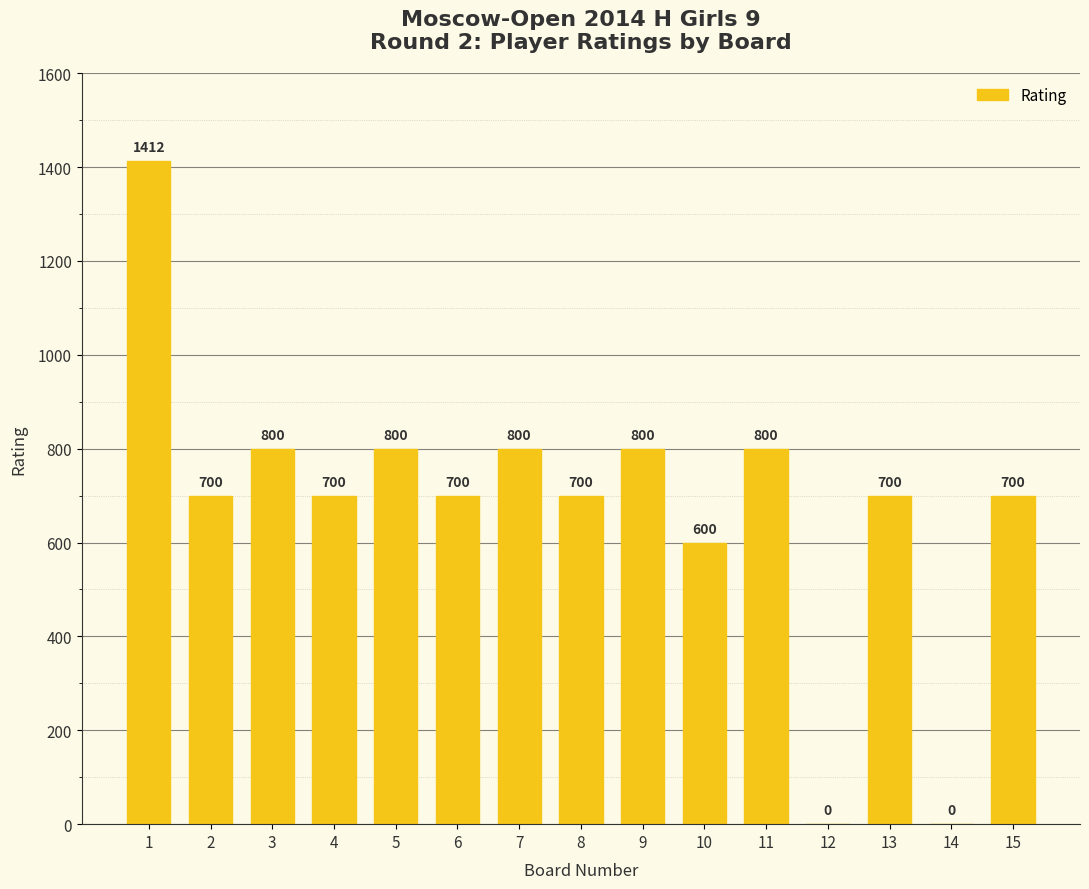

What is the greatest value displayed?

1412